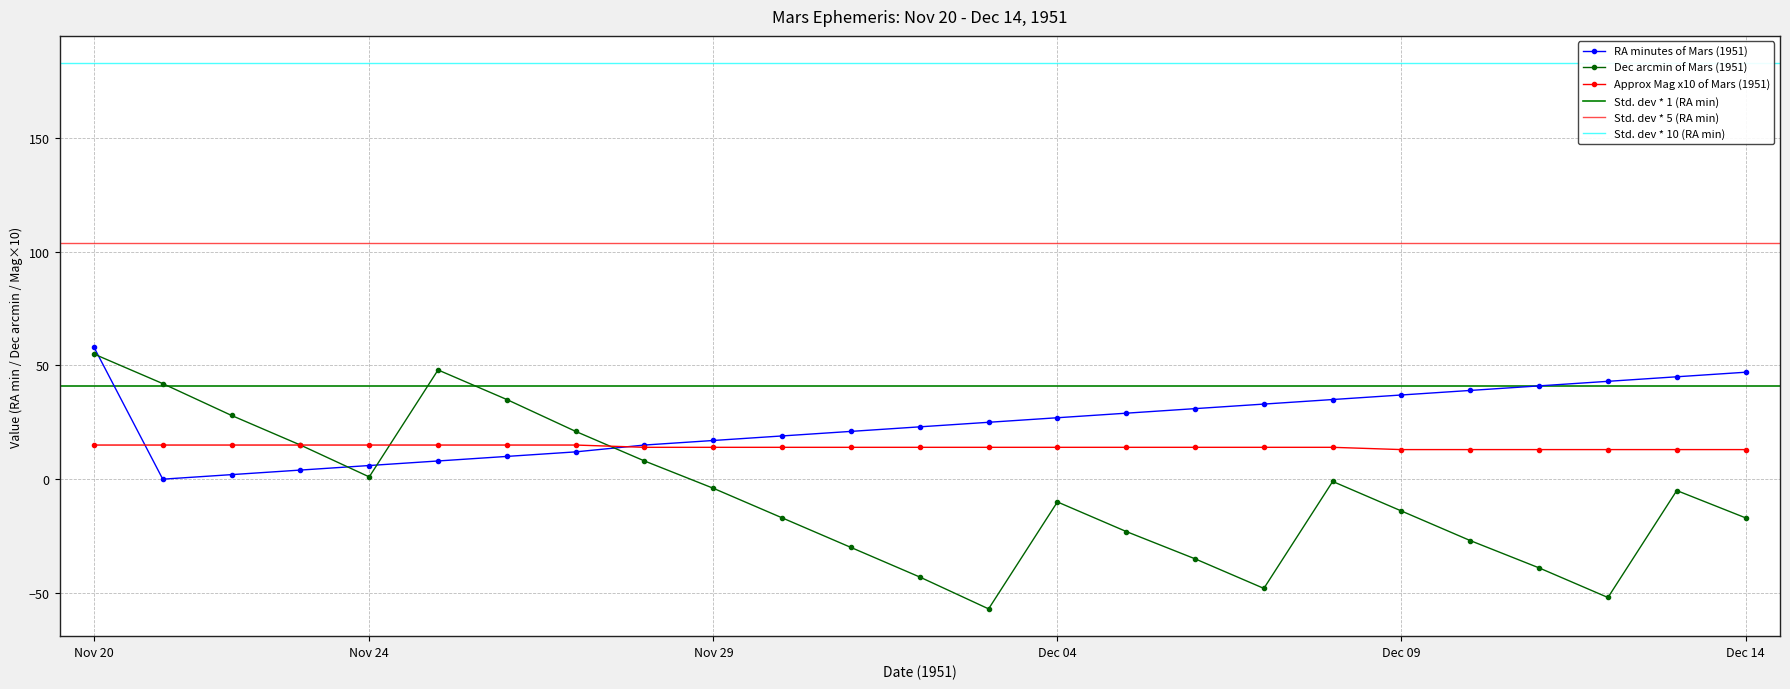

After their last crossing, which series has the higher values: Dec (arcmin) or Approx Mag?

Approx Mag